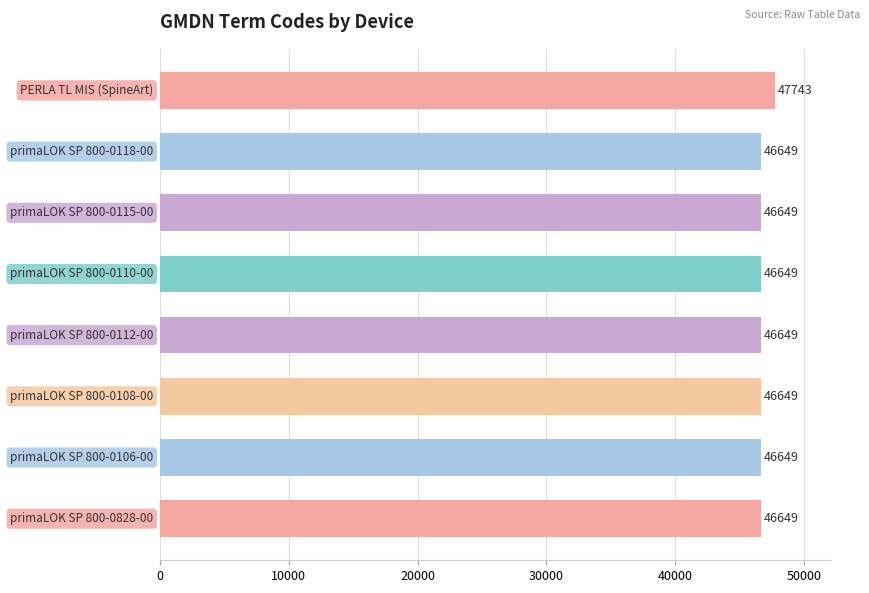

What is the difference between the maximum and minimum values?

1094